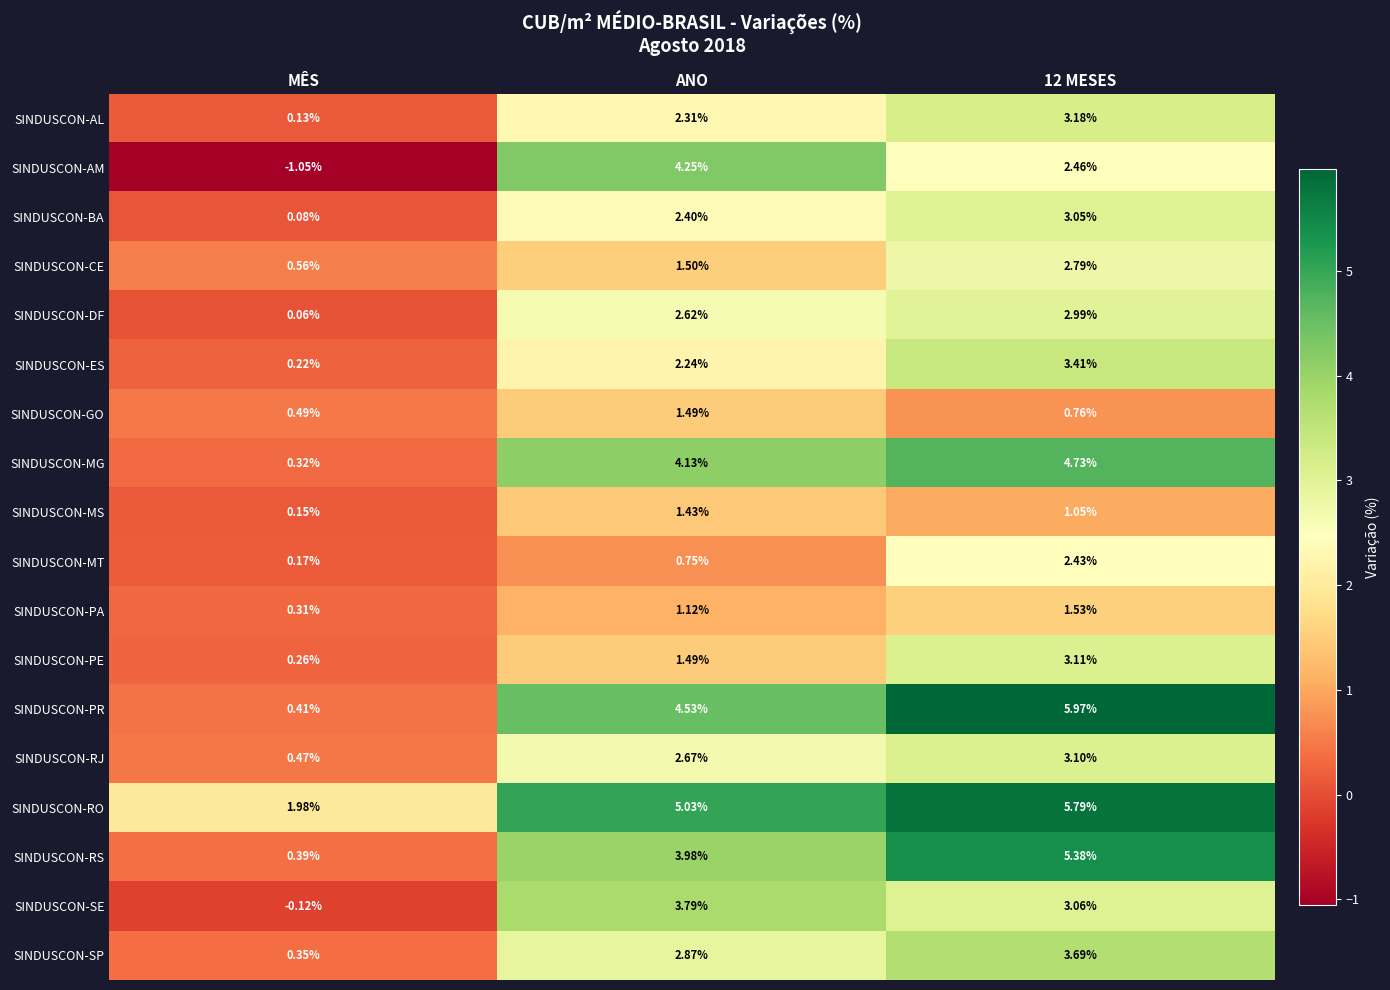

Which series changed the most between MÊS and 12 MESES?

SINDUSCON-PR